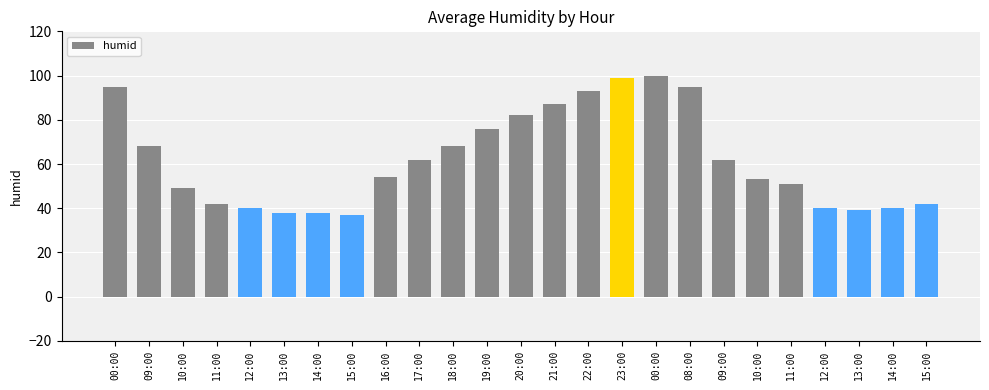

How many categories are shown in the chart?

25